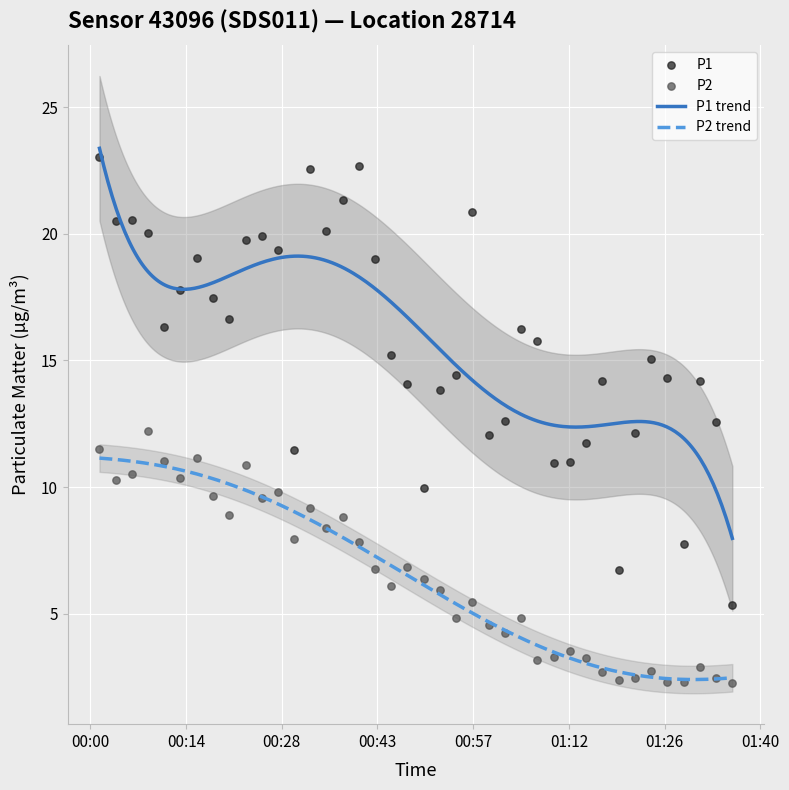

True or false: P2 trend and P1 trend cross at least once.

False